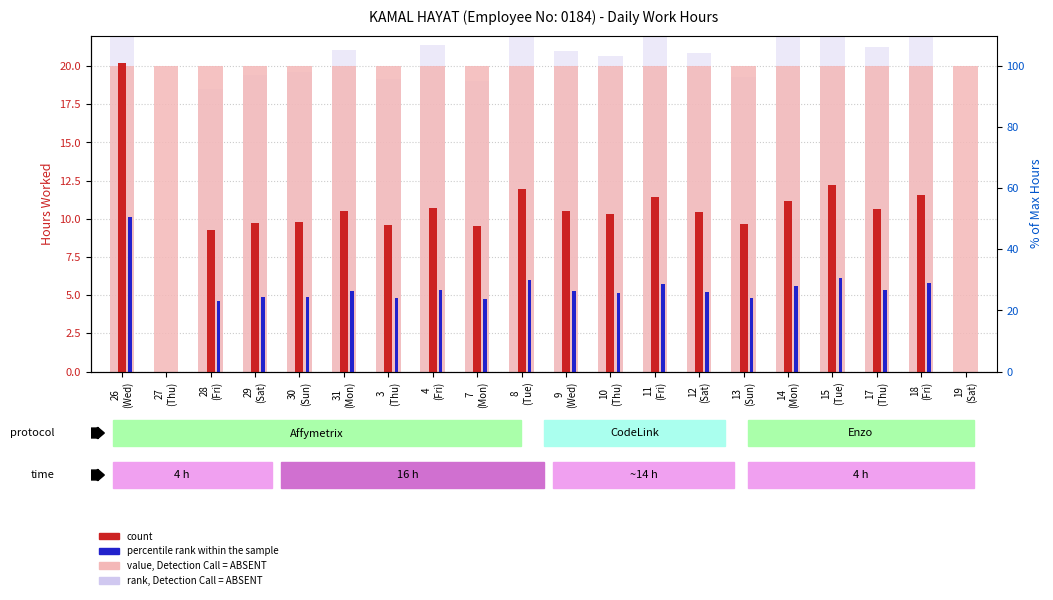

What is the value of the rank, Detection Call = ABSENT bar at the 3rd from the left?

18.5